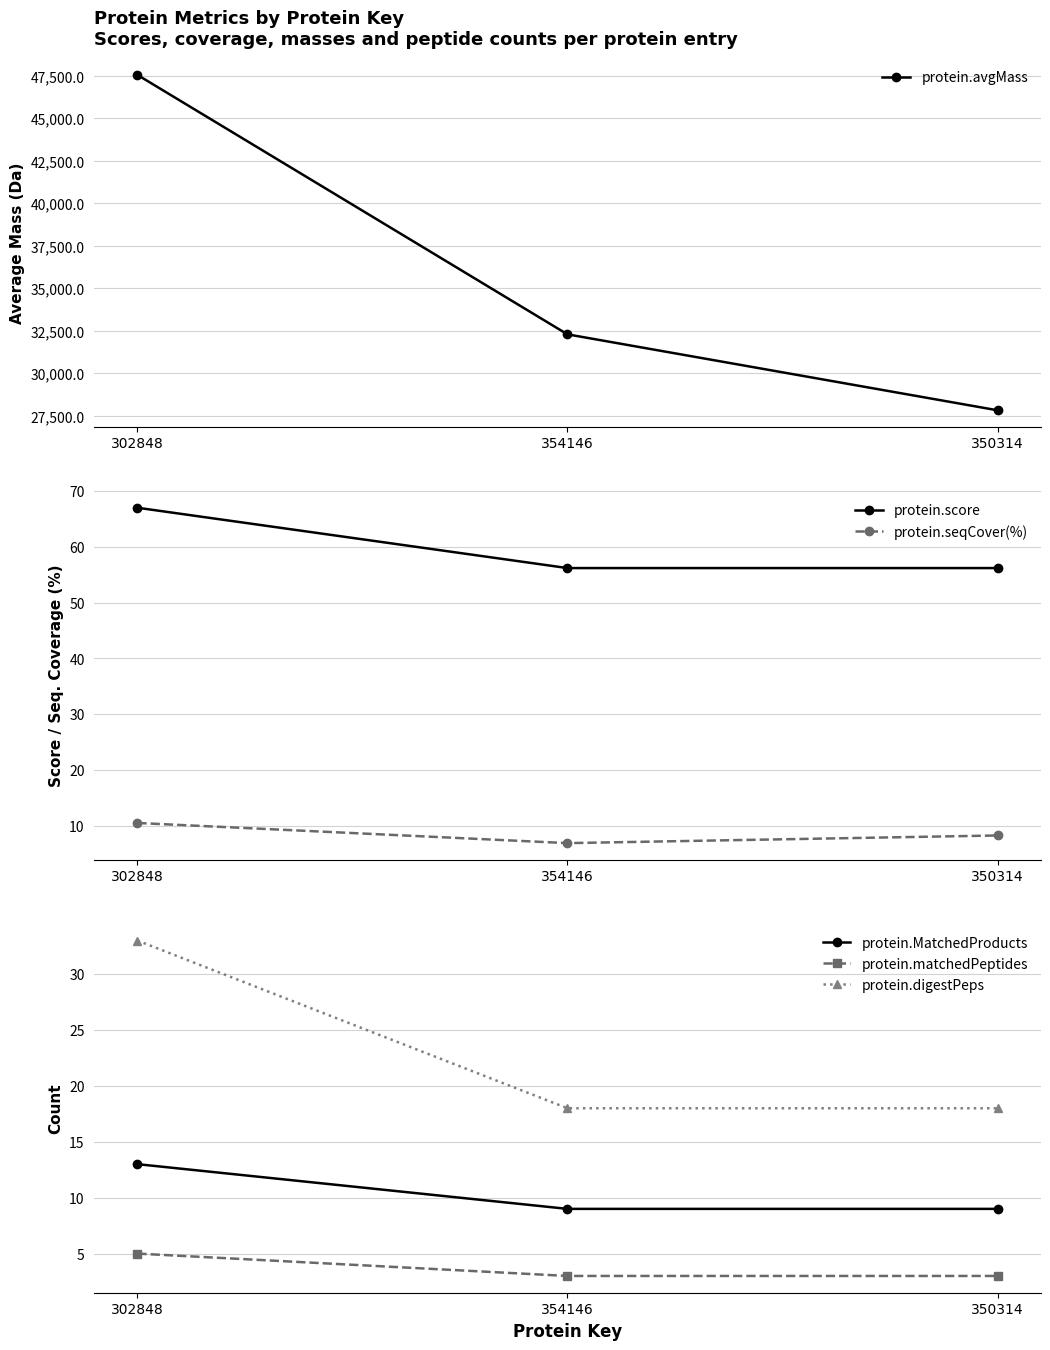

The value of protein.digestPeps at 350314 is 3.9. True or false?

False